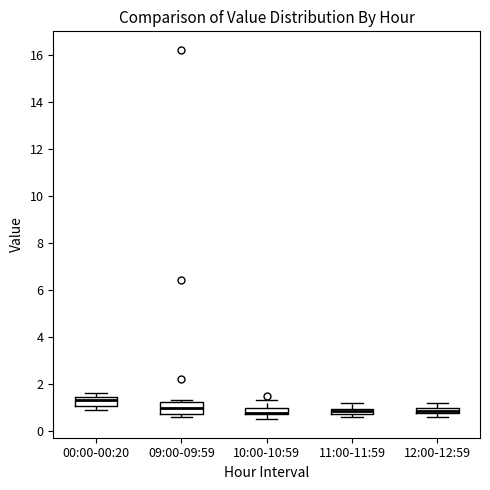

Which box's median line is the highest?

00:00-00:20